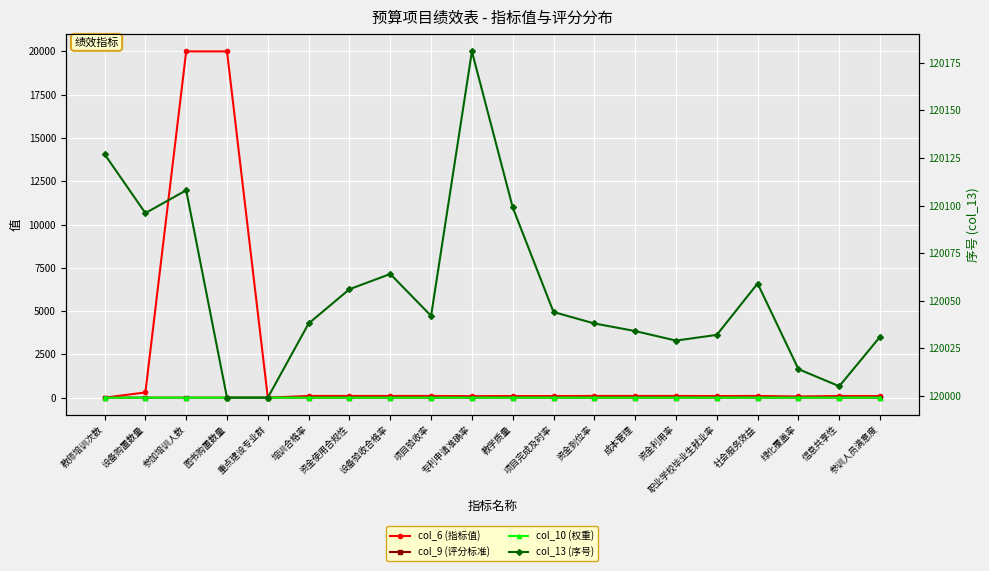

What is the label of the 16th point from the right?

重点建设专业群